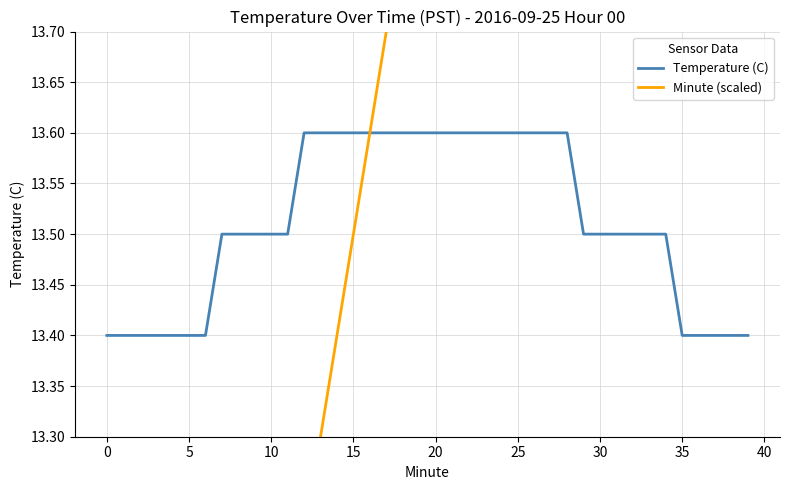

Reading right to left, extract all data points from this chart.

Temperature (C): 13.4	13.4	13.4	13.4	13.4	13.5	13.5	13.5	13.5	13.5	13.5	13.6	13.6	13.6	13.6	13.6	13.6	13.6	13.6	13.6	13.6	13.6	13.6	13.6	13.6	13.6	13.6	13.6	13.5	13.5	13.5	13.5	13.5	13.4	13.4	13.4	13.4	13.4	13.4	13.4
Minute (scaled): 15.9	15.8	15.7	15.6	15.5	15.4	15.3	15.2	15.1	15.0	14.9	14.8	14.7	14.6	14.5	14.4	14.3	14.2	14.1	14.0	13.9	13.8	13.7	13.6	13.5	13.4	13.3	13.2	13.1	13.0	12.9	12.8	12.7	12.6	12.5	12.4	12.3	12.2	12.1	12.0